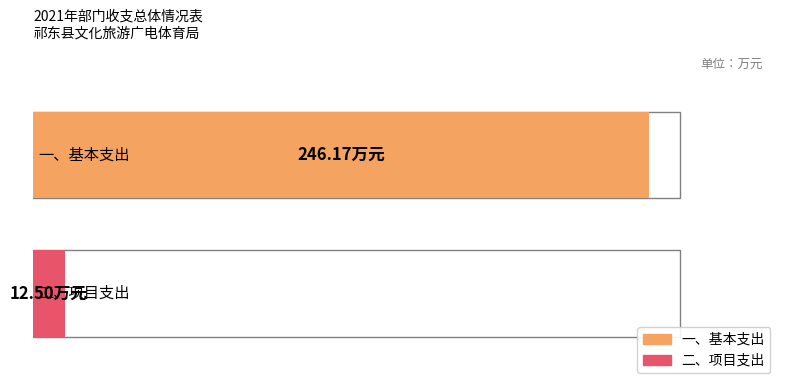

Are the bars horizontal?

Yes